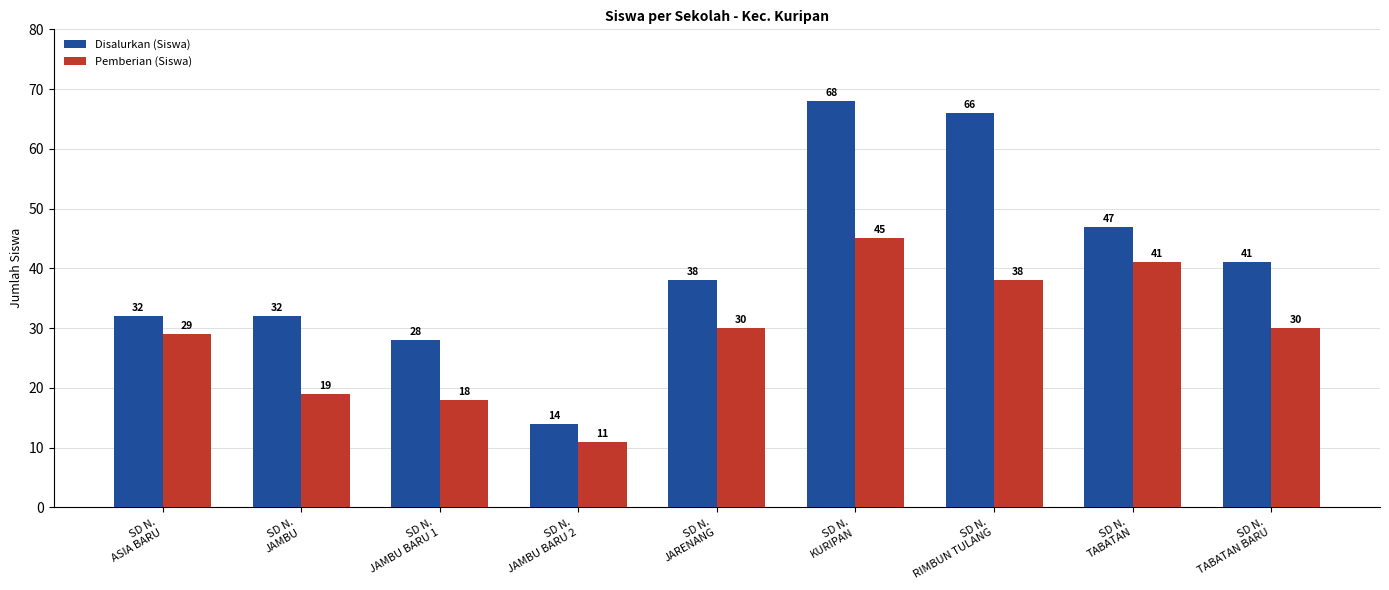

What position from the right is SD N.
ASIA BARU?

9